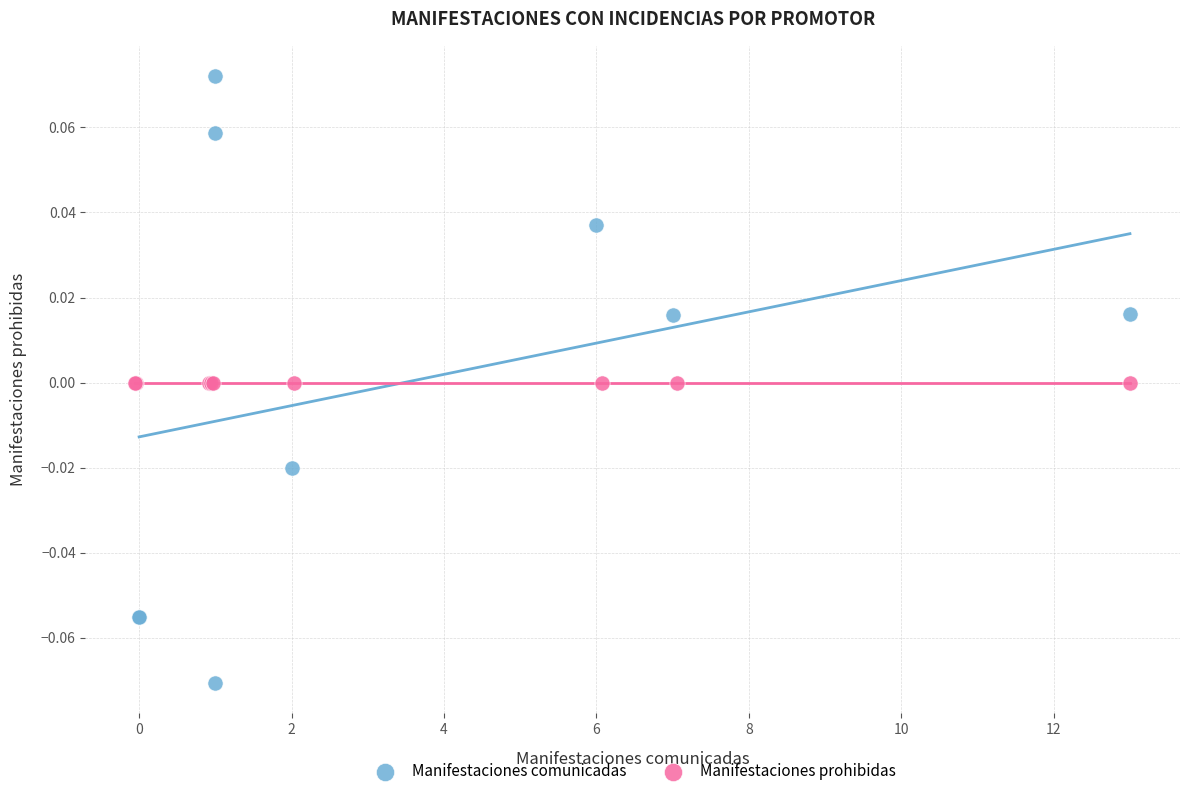

Which series reaches the maximum Y coordinate?

Manifestaciones comunicadas